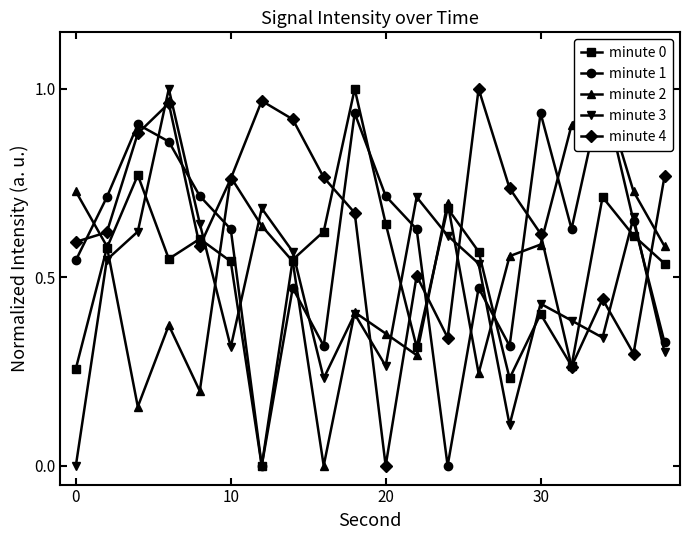

How many interior local valleys does the minute 3 series have?

5